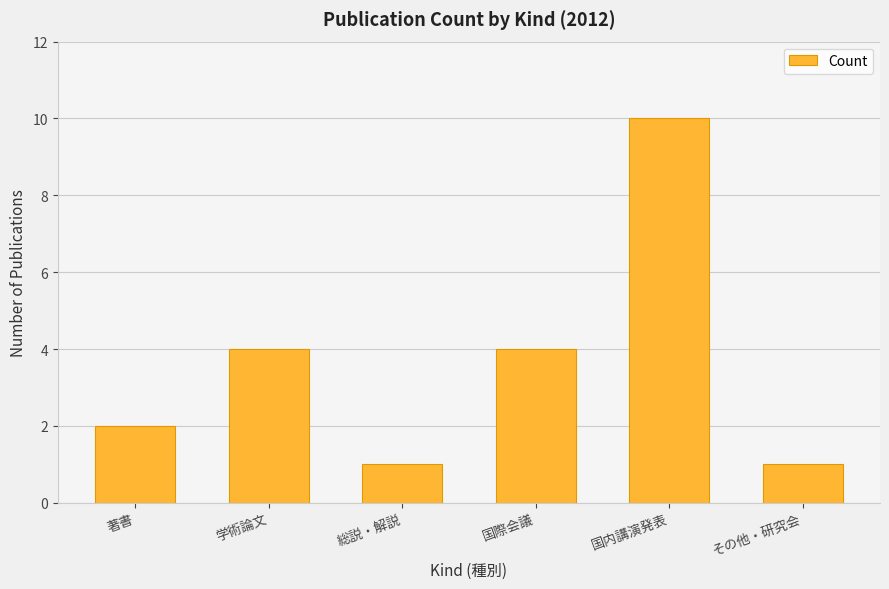

Reading left to right, list all the values displayed in this chart.

著書=2	学術論文=4	総説・解説=1	国際会議=4	国内講演発表=10	その他・研究会=1